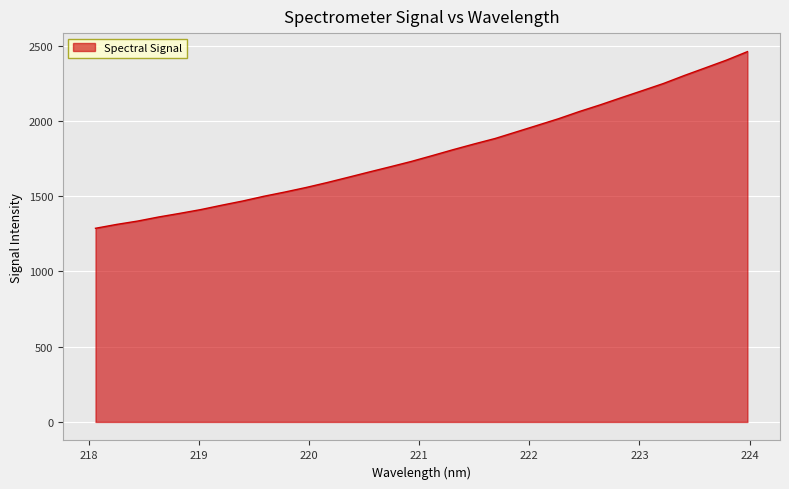

What is the minimum value shown in the chart?

1287.0